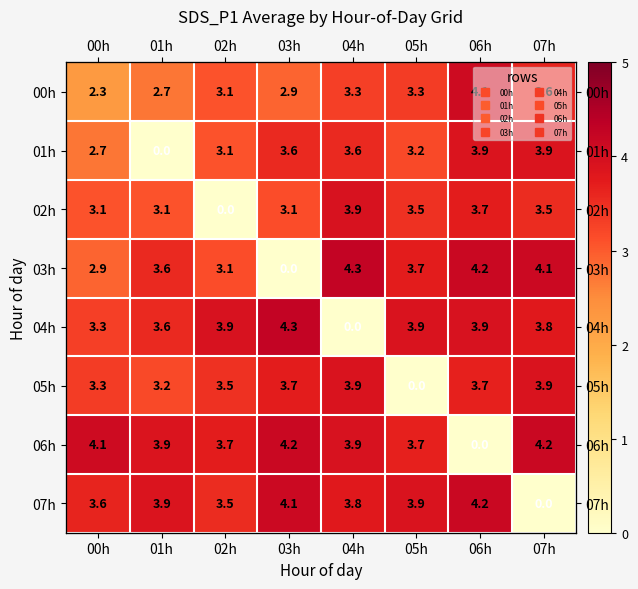

What is the difference between the 07h values at 07h and 02h?

3.5